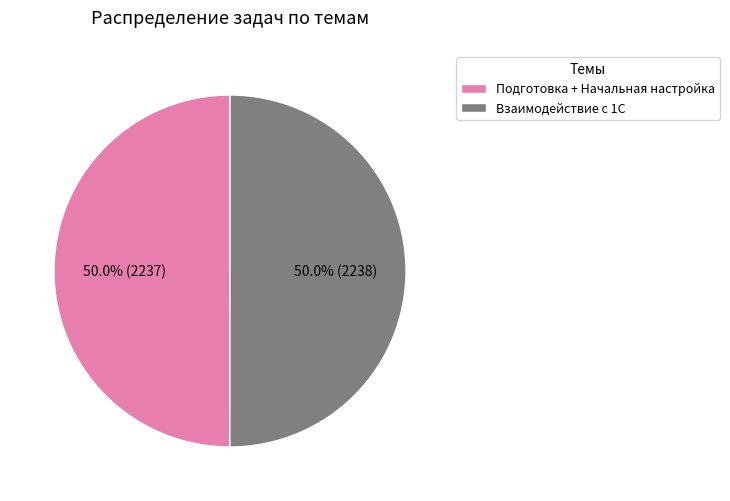

To the nearest percent, what portion does Взаимодействие с 1С represent?

50%